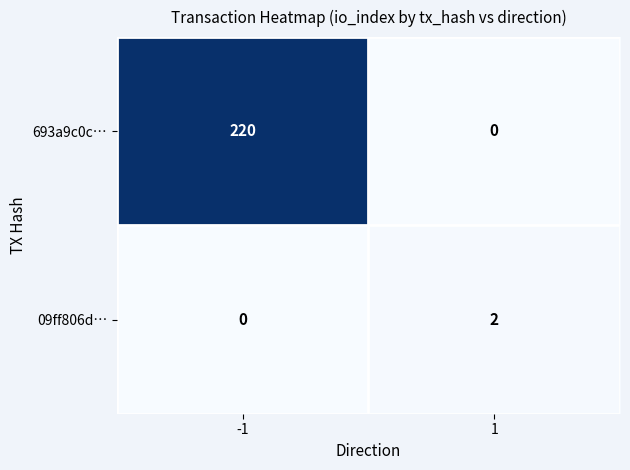

What is the difference between the maximum and minimum values in the 693a9c0c… series?

220